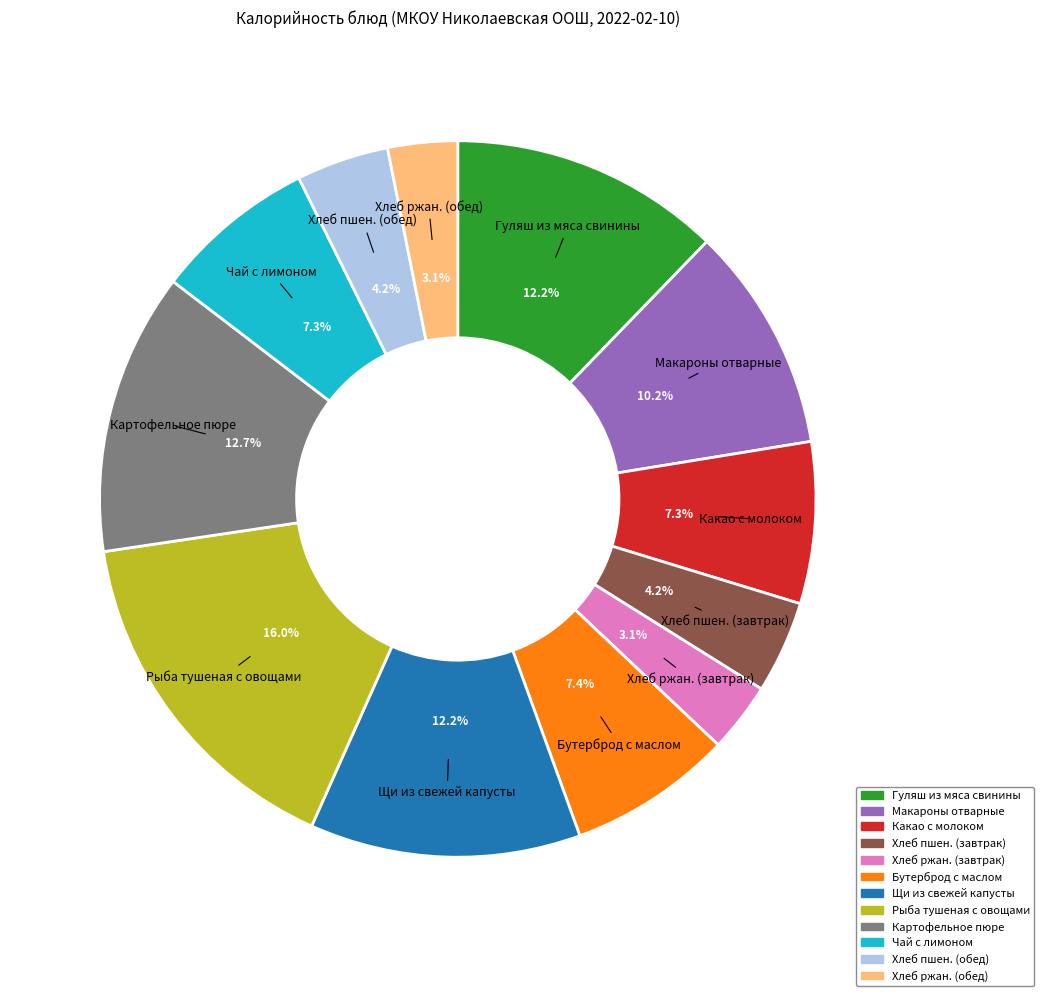

Is there a majority slice in this chart?

No